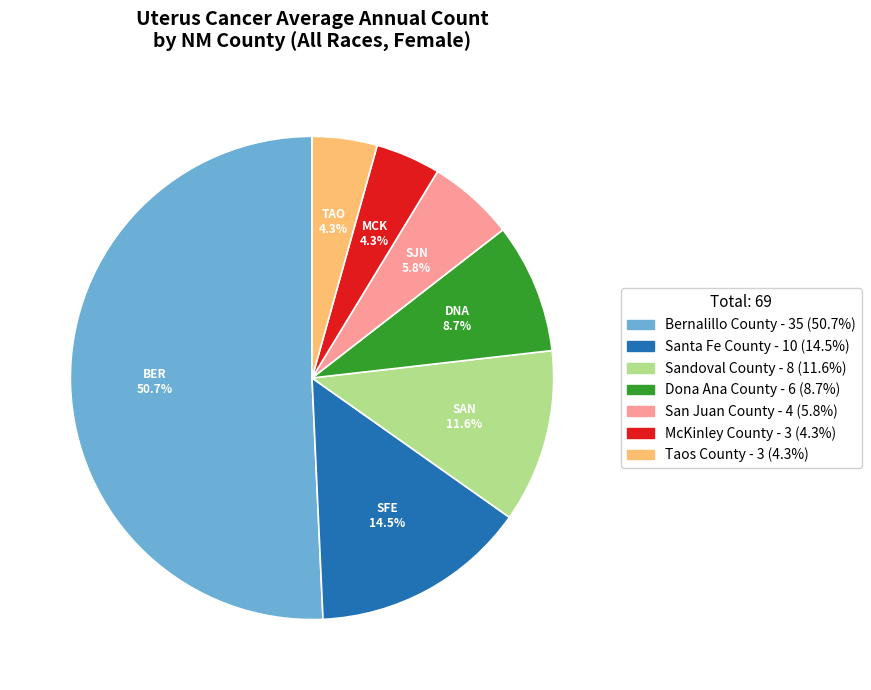

How many slices are in this pie chart?

7